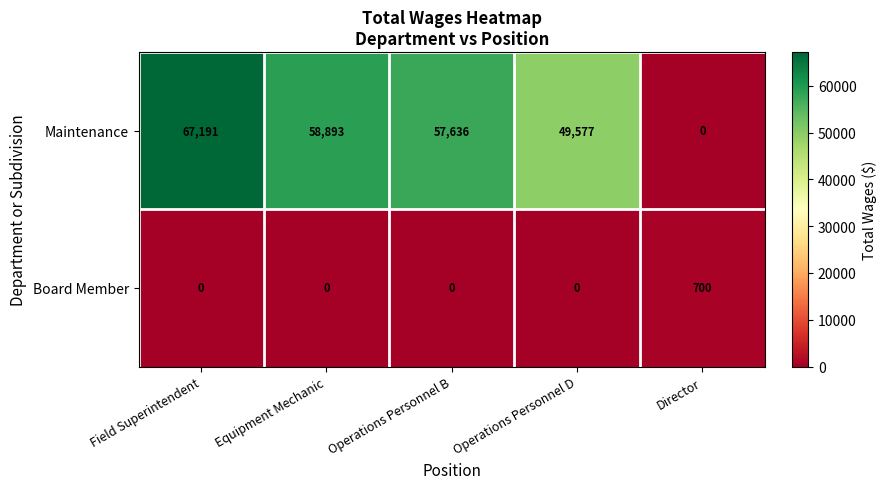

Count the number of data series in this chart.

2